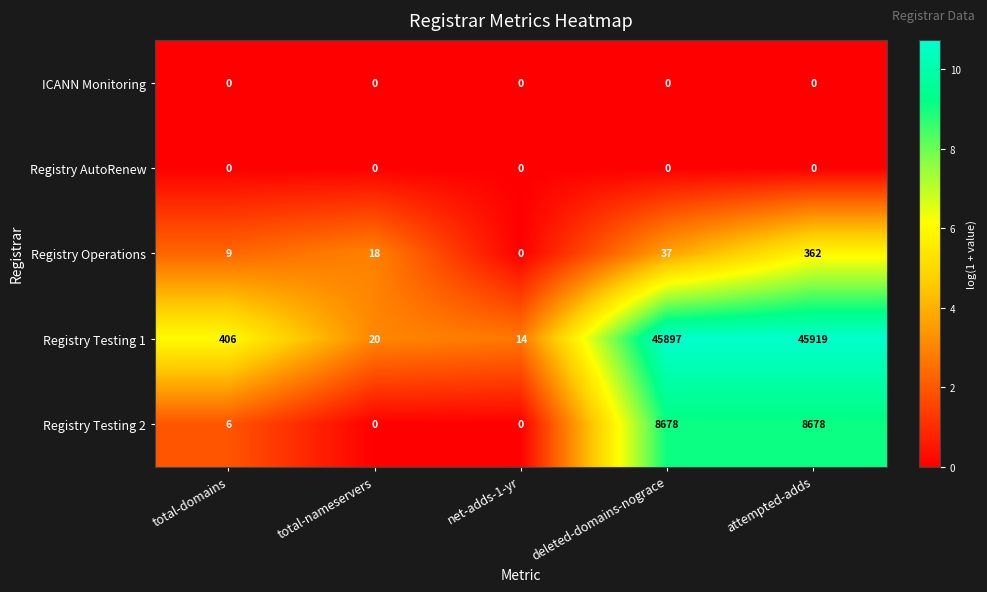

What is the minimum value for Registry Testing 1?

14